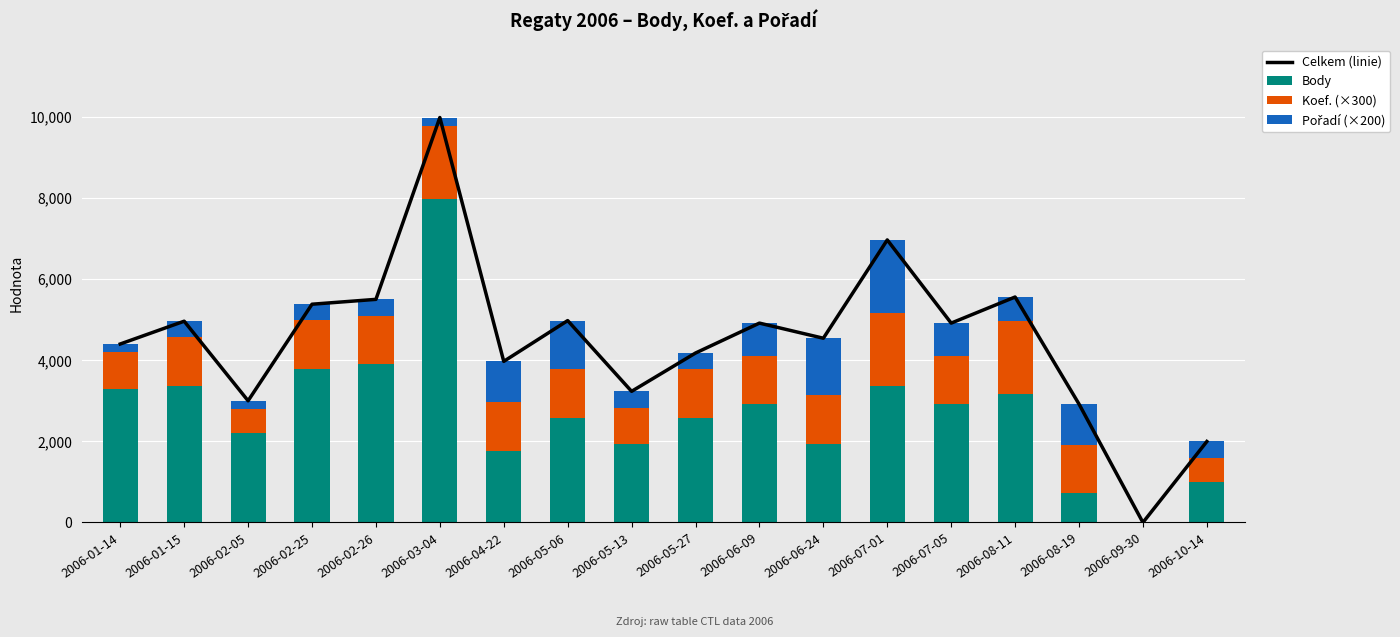

What is the maximum value for Body?

7989